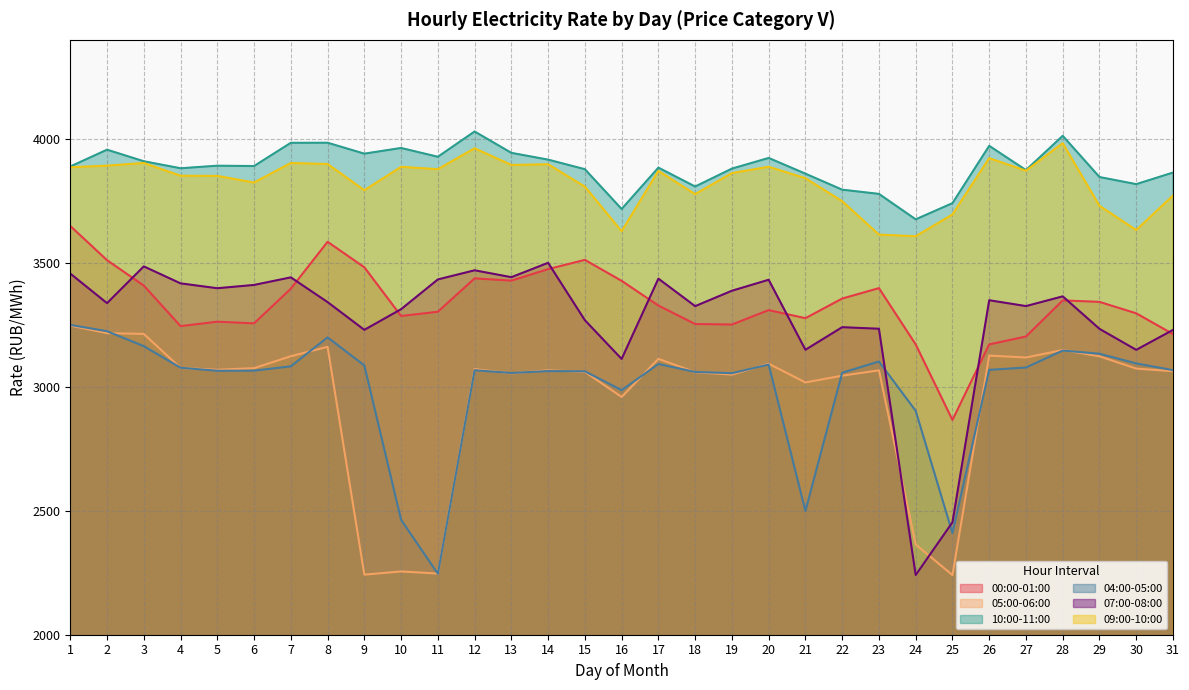

What is the spread (max minus min) of values at 12?

963.2